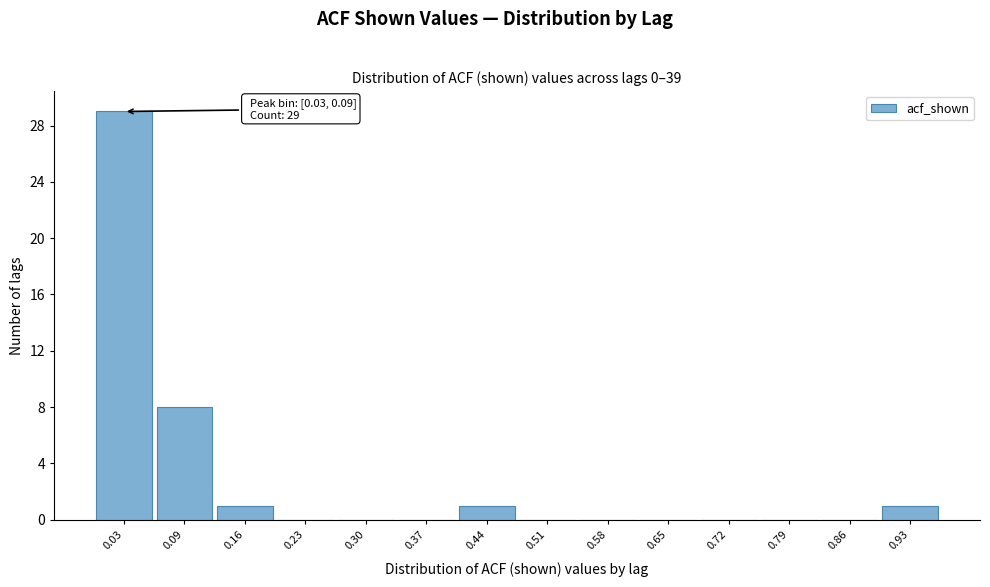

Reading left to right, what are all the values shown in this chart?

0.03=29	0.09=8	0.16=1	0.23=0	0.30=0	0.37=0	0.44=1	0.51=0	0.58=0	0.65=0	0.72=0	0.79=0	0.86=0	0.93=1